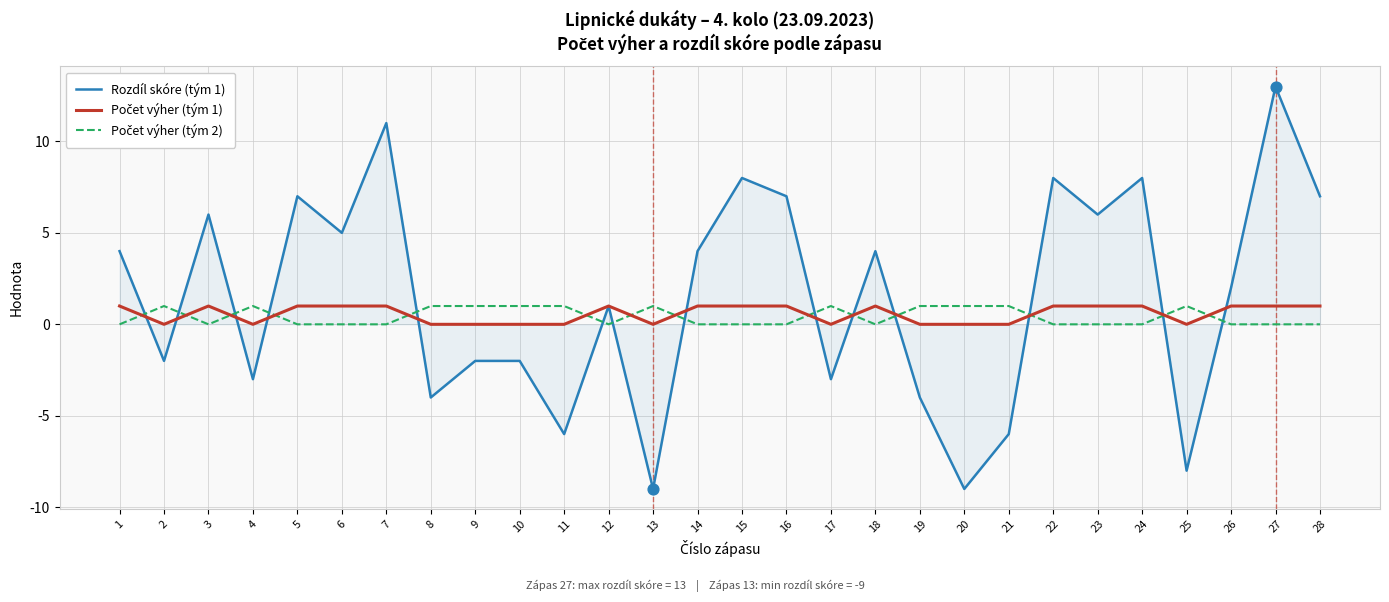

At which category is the sum across all series the highest?

27